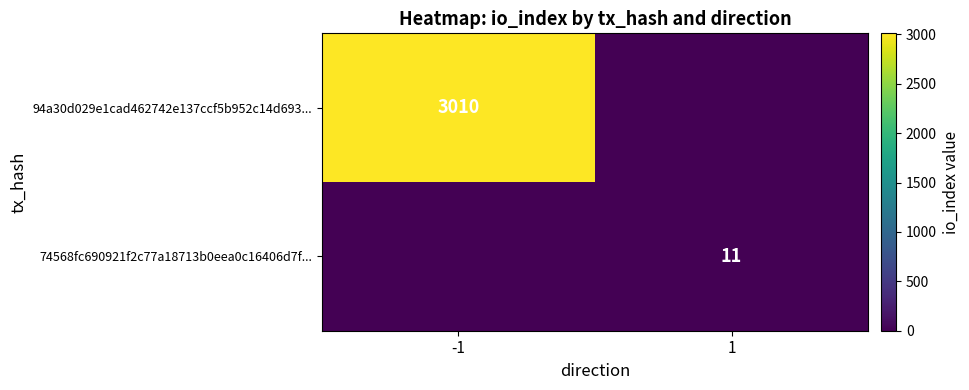

The value of 94a30d029e1cad462742e137ccf5b952c14d693... at -1 is 3010. True or false?

True